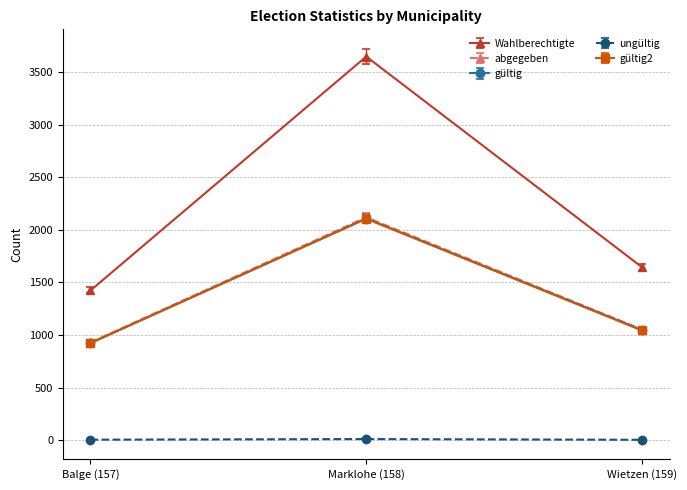

What is the label of the 2nd point from the left?

Marklohe (158)